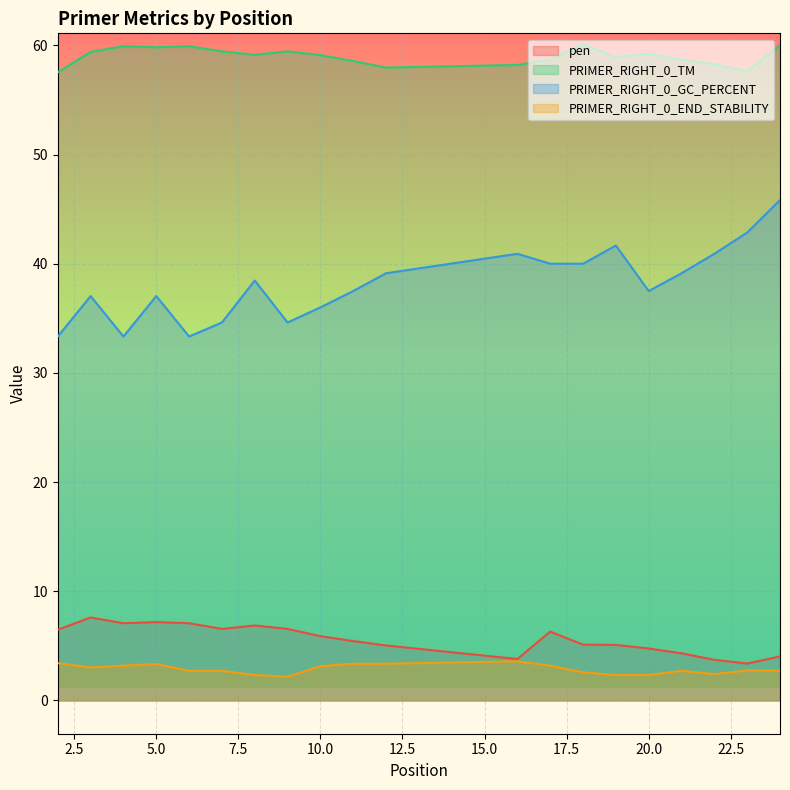

At which label does PRIMER_RIGHT_0_END_STABILITY reach its peak?

16